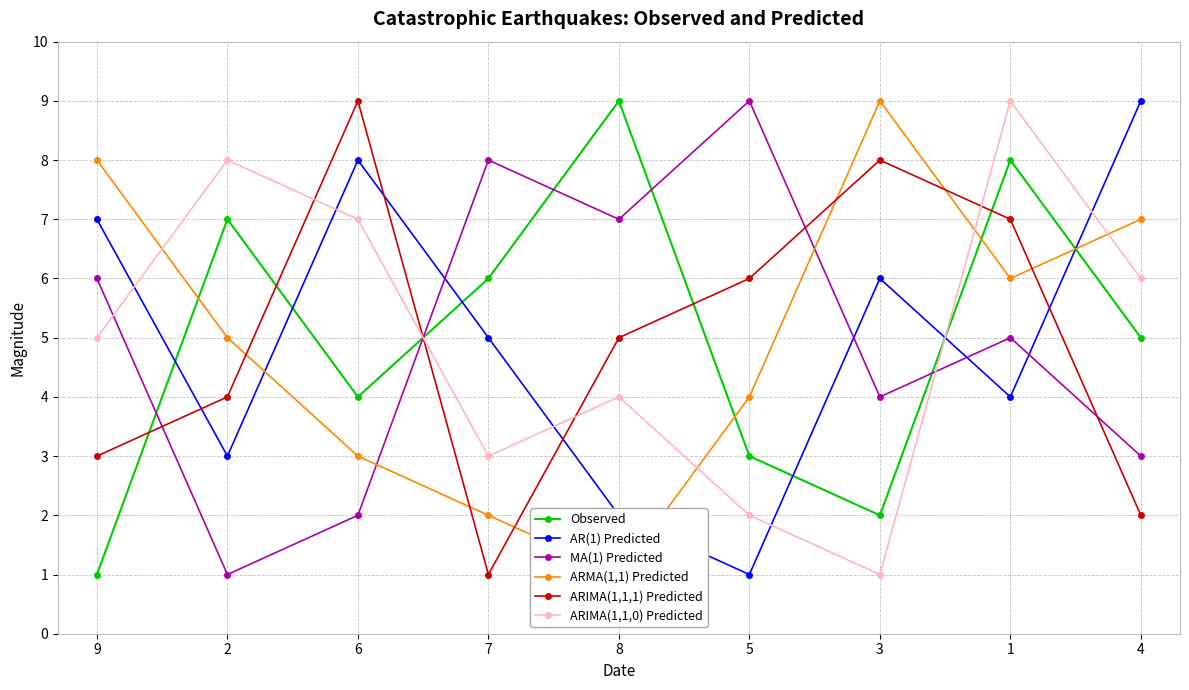

What is the total value across all series at 6?

33